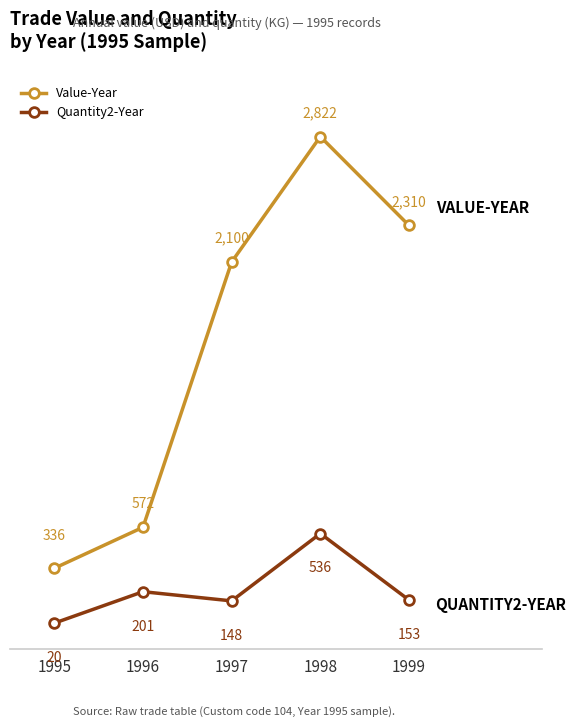

What is the spread (max minus min) of values at 1995?

316